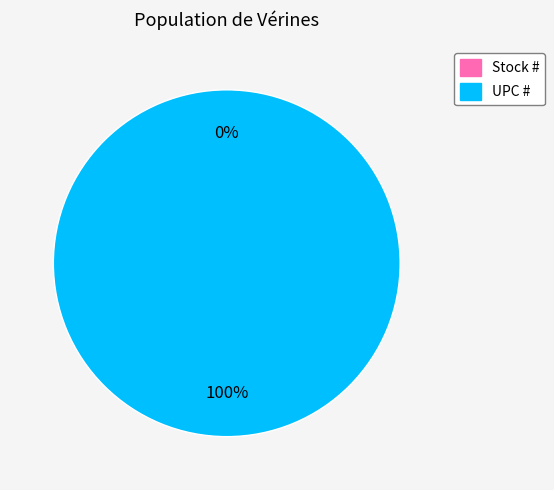

How many segments does this pie chart have?

2